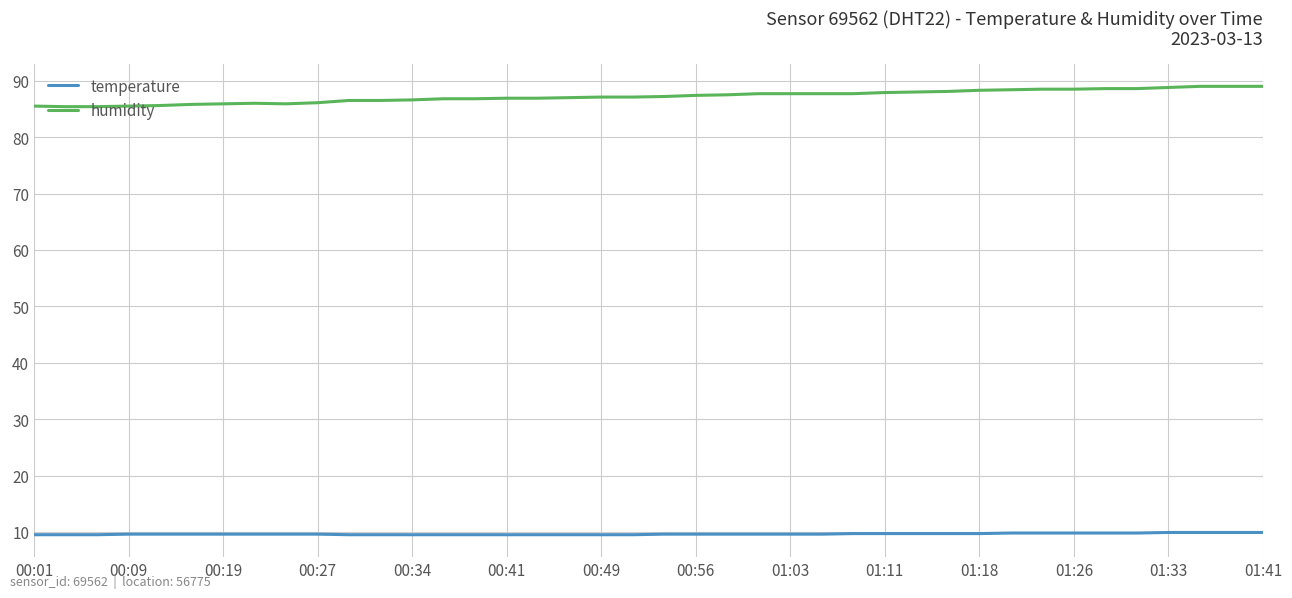

True or false: temperature and humidity cross at least once.

False